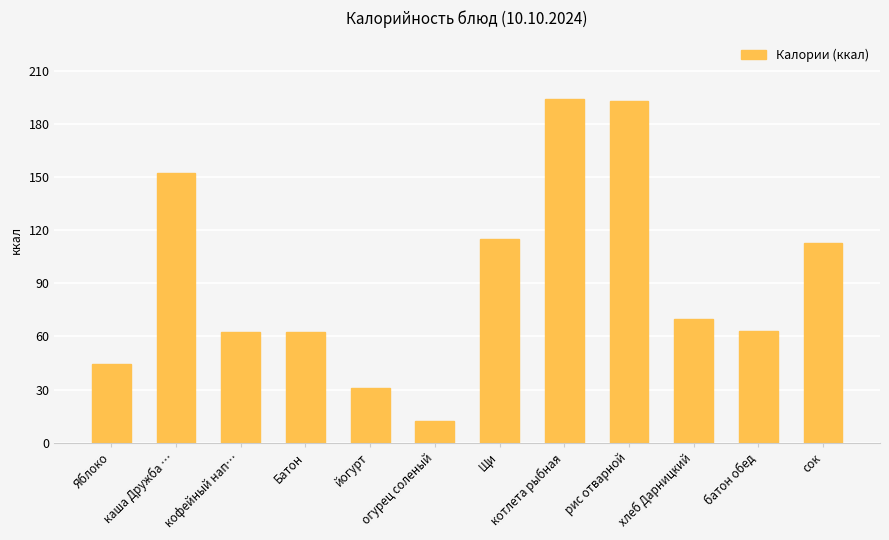

Which has a higher value, кофейный нап… or котлета рыбная?

котлета рыбная